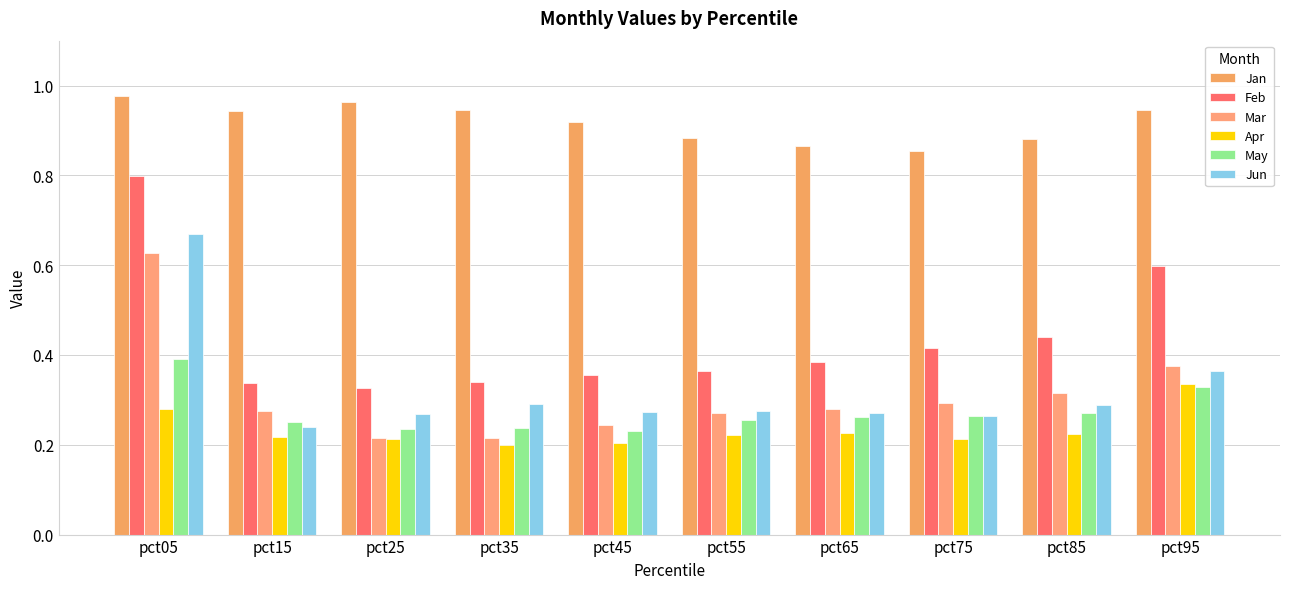

At which label does Jun reach its minimum?

pct15